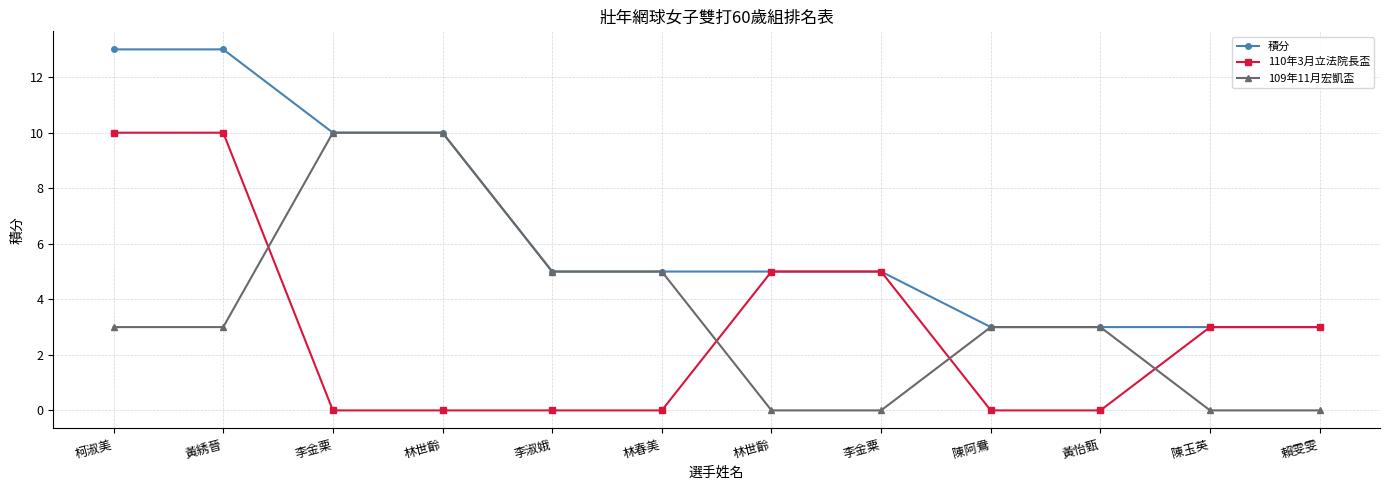

Does the chart have visible grid lines?

Yes